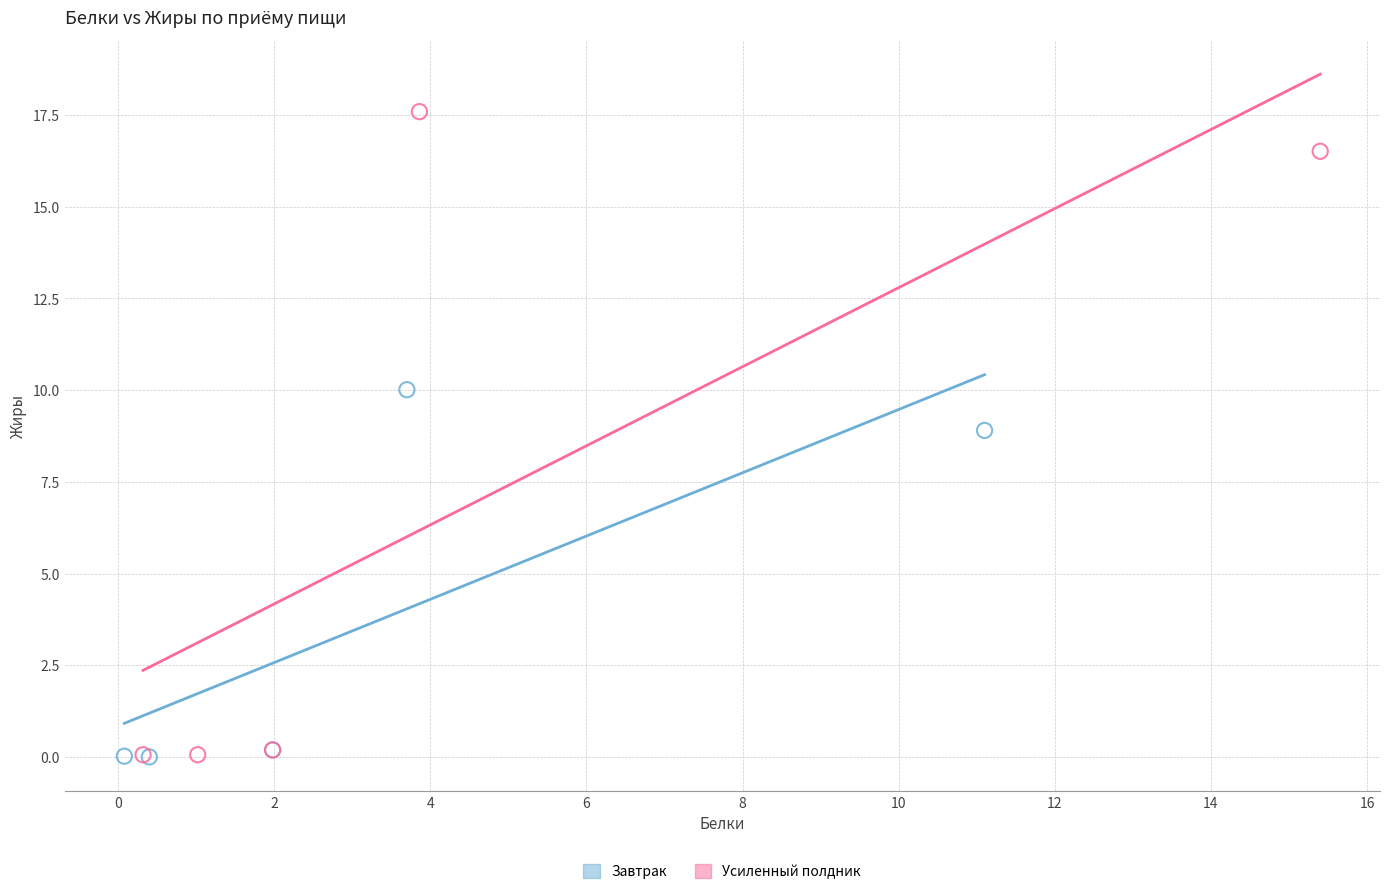

Which series has the largest Y range (max minus min)?

Усиленный полдник